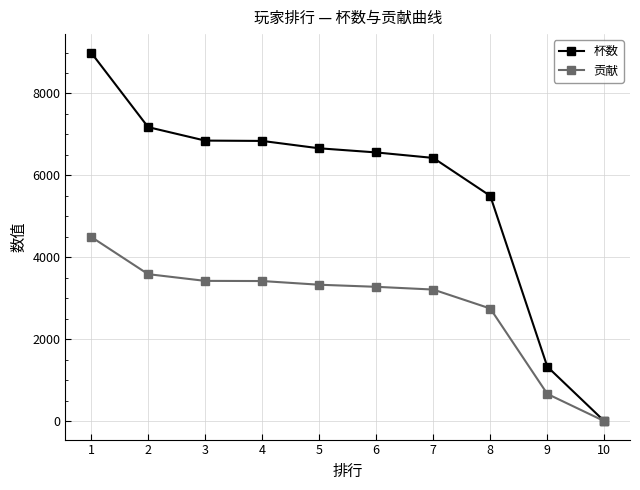

What are all the series names shown in the legend?

杯数, 贡献